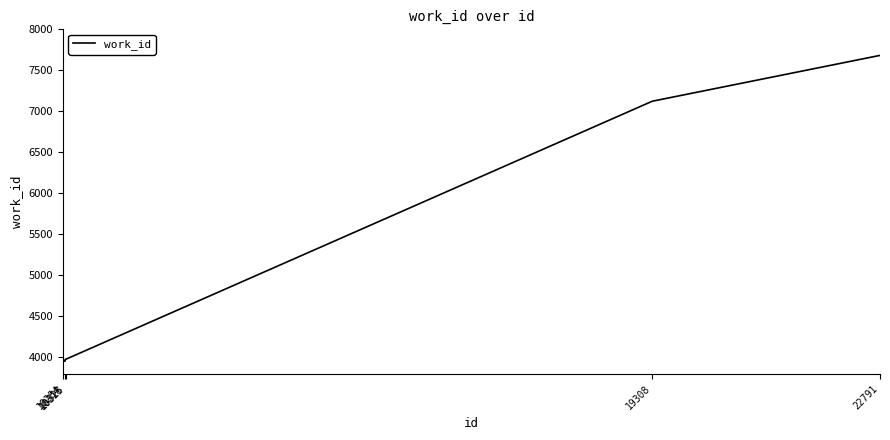

What is the minimum value shown in the chart?

3956